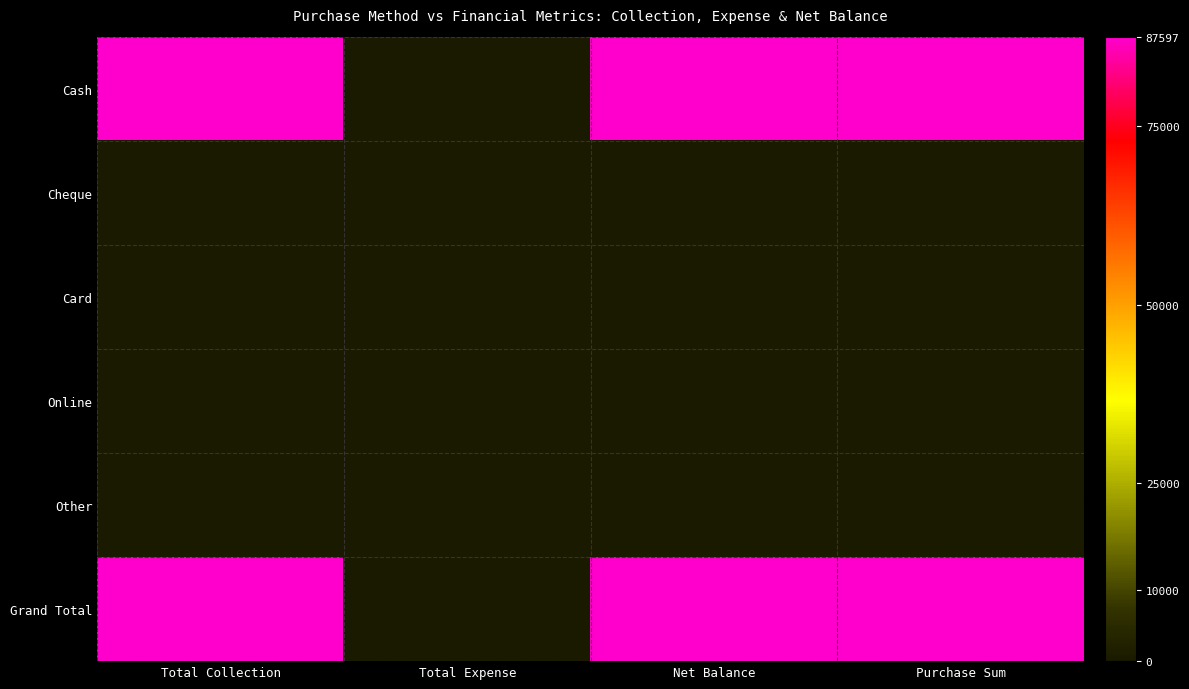

At how many categories does at least one series exceed 16298?

3